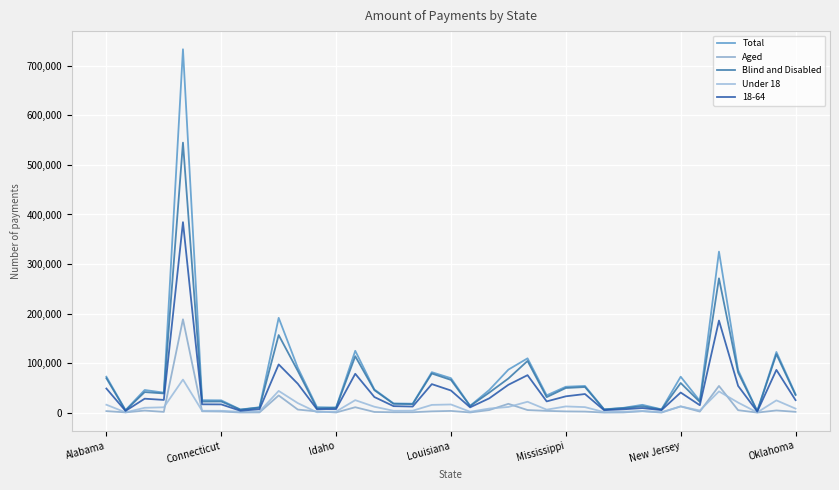

Count the number of categories in the chart.

37